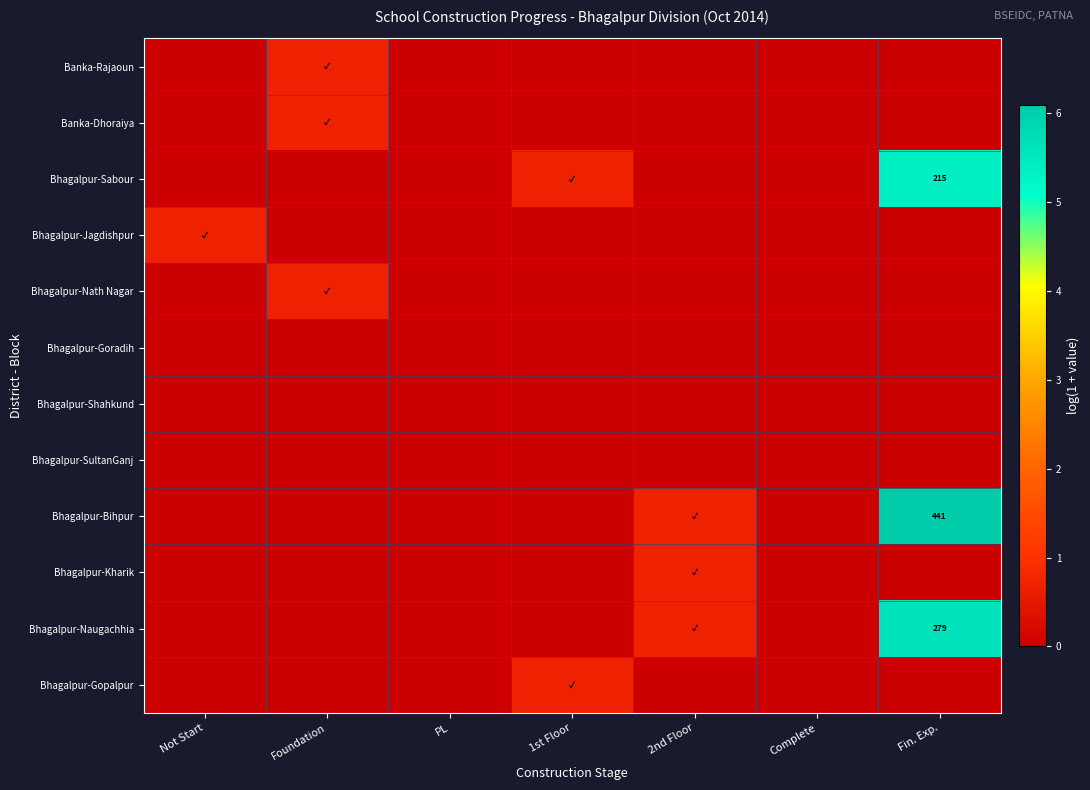

What is the average value of the Bhagalpur-Gopalpur series?

0.1